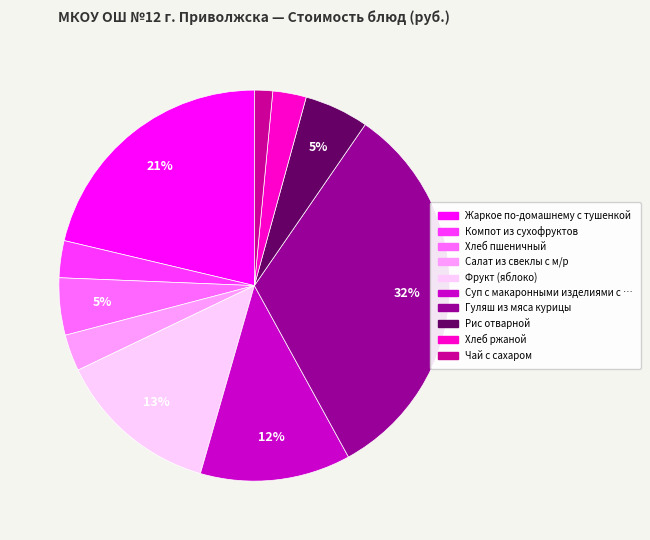

Is there a majority slice in this chart?

No